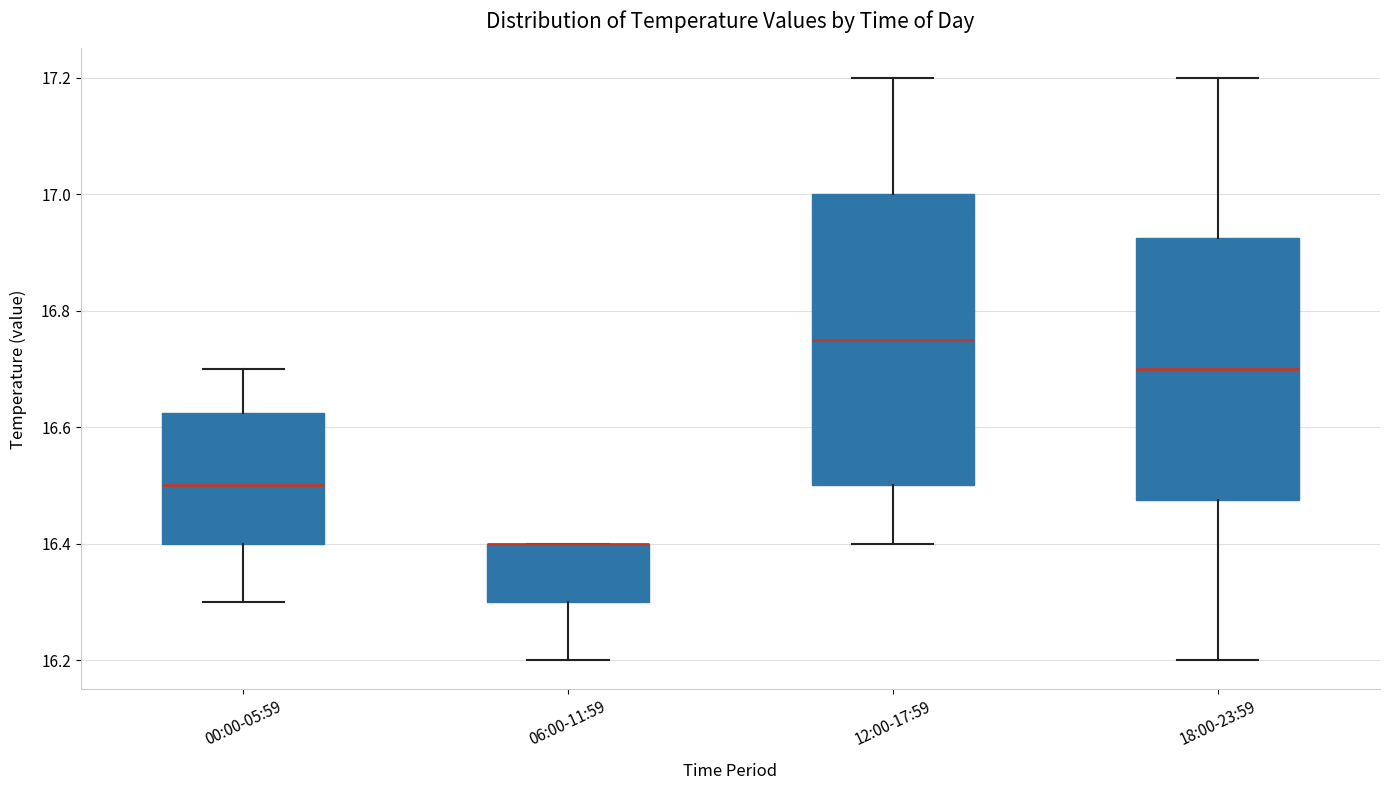

Reading left to right, transcribe this box plot: for each box, give where its median line is, the range the box spans, and where its two whiskers end, as read against the y-axis. The values are not printed on the chart, so give them approximately, as read against the axis.

00:00-05:59: median 16.50, box 16.40 to 16.62, whiskers 16.30 to 16.70
06:00-11:59: median 16.40 (drawn on the box's upper edge), box 16.30 to 16.40, whiskers 16.20 to 16.40
12:00-17:59: median 16.76, box 16.50 to 17.00, whiskers 16.40 to 17.20
18:00-23:59: median 16.70, box 16.48 to 16.92, whiskers 16.20 to 17.20